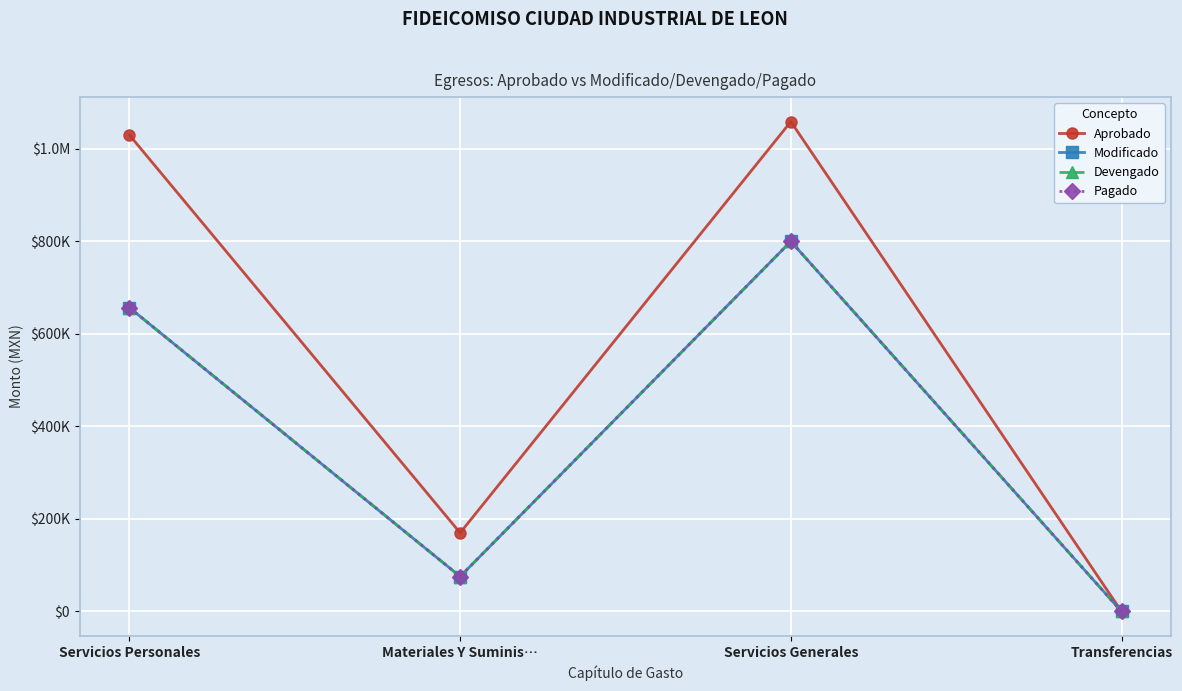

Is this an area chart (filled region under the line)?

No